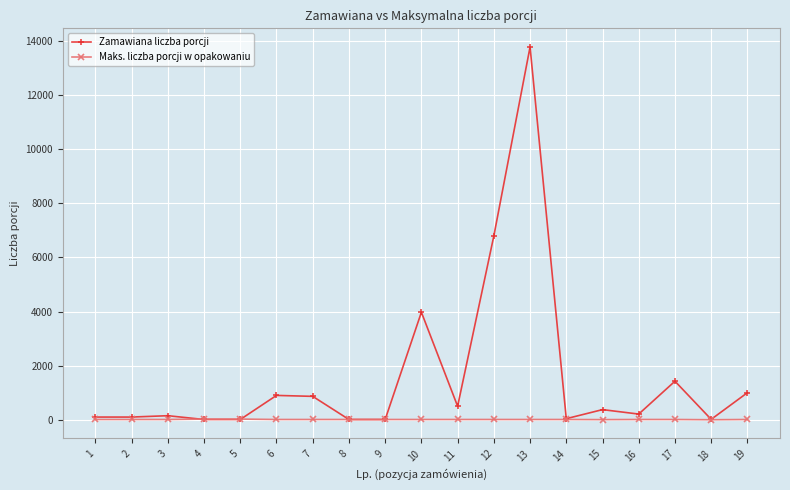

Which series has the largest range (max minus min)?

Zamawiana liczba porcji